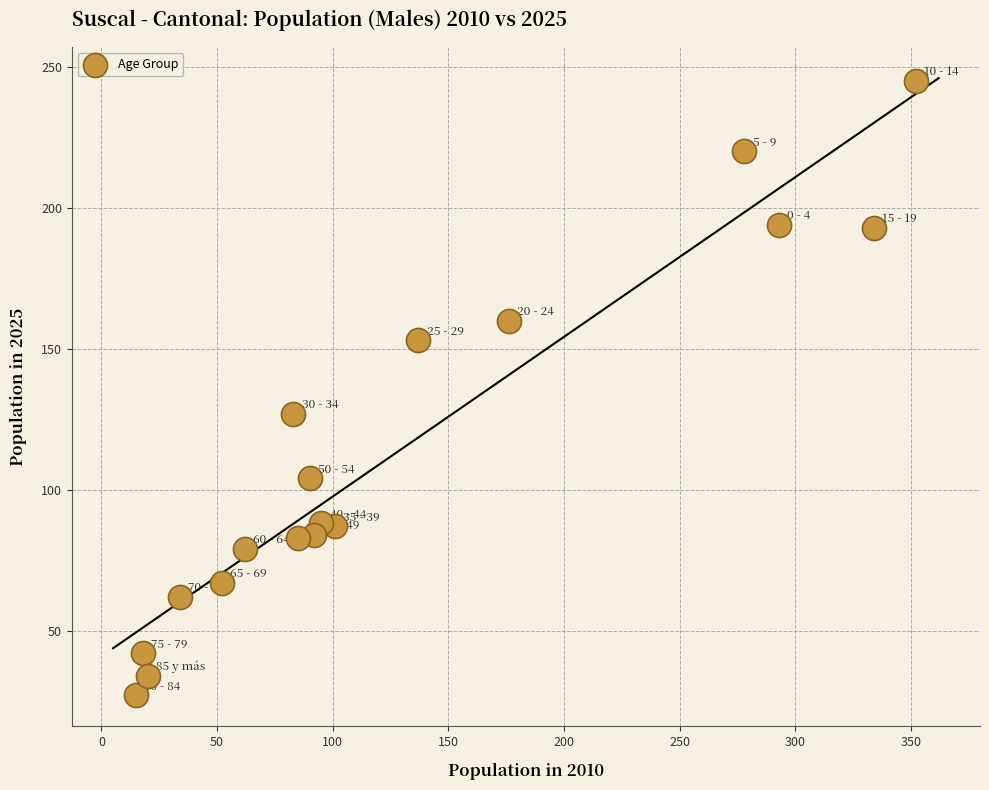

What is the range of X values (max minus min)?

337